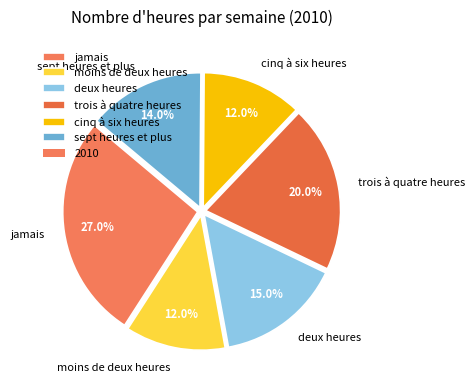

Which has a higher value, sept heures et plus or cinq à six heures?

sept heures et plus